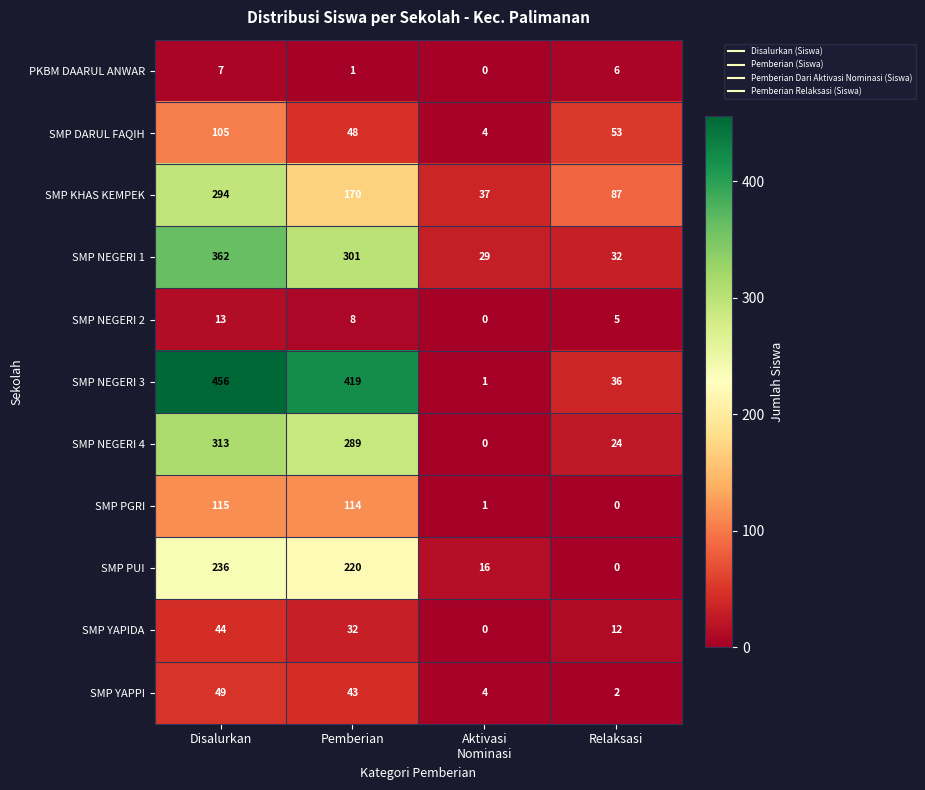

What is the total value across all series at Relaksasi?

257